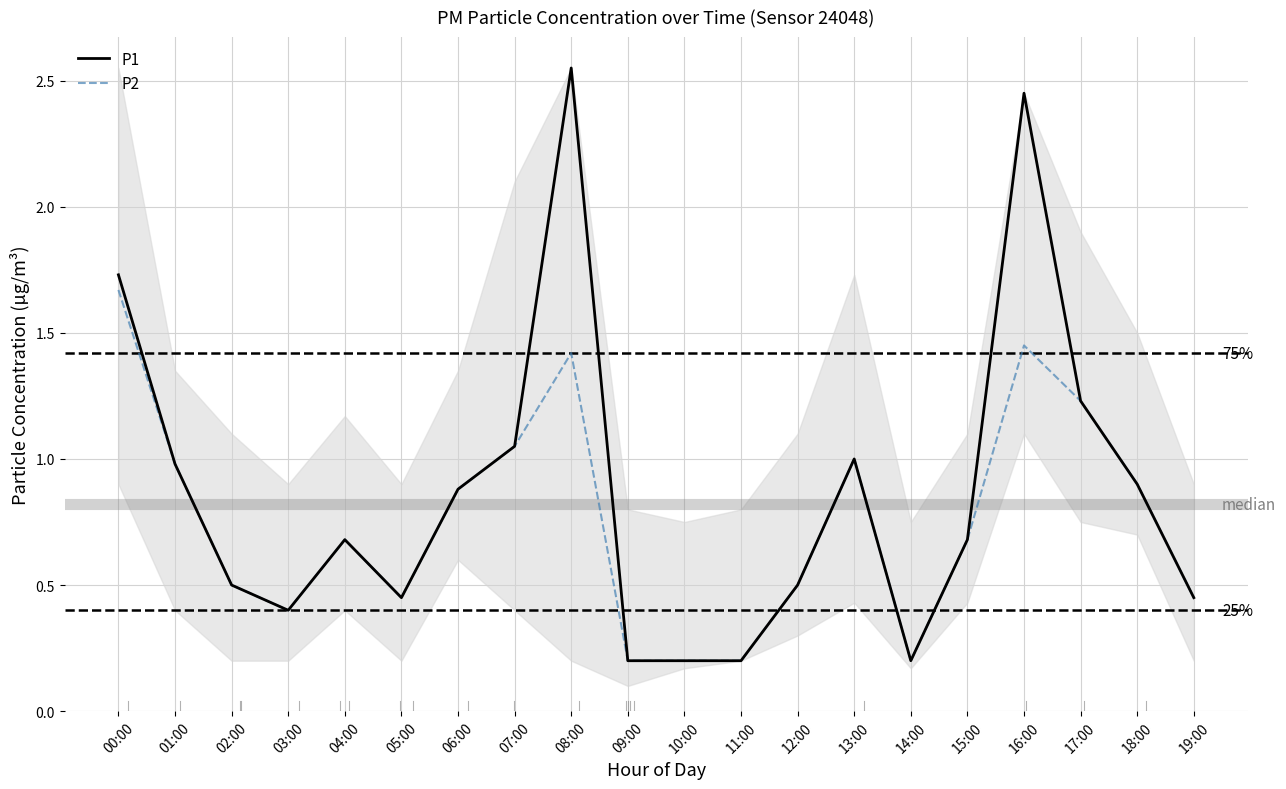

Reading left to right, transcribe all the data shown in this chart.

P1: 1.7	1.0	0.5	0.4	0.7	0.5	0.9	1.1	2.5	0.2	0.2	0.2	0.5	1.0	0.2	0.7	2.5	1.2	0.9	0.5
P2: 1.7	1.0	0.5	0.4	0.7	0.5	0.9	1.1	1.4	0.2	0.2	0.2	0.5	1.0	0.2	0.7	1.4	1.2	0.9	0.5